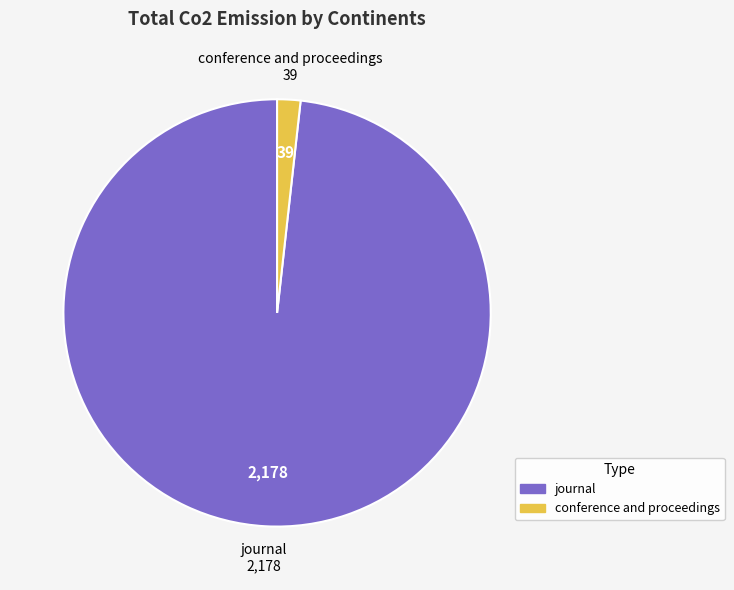

Rank the categories by value from highest to lowest.

journal, conference and proceedings